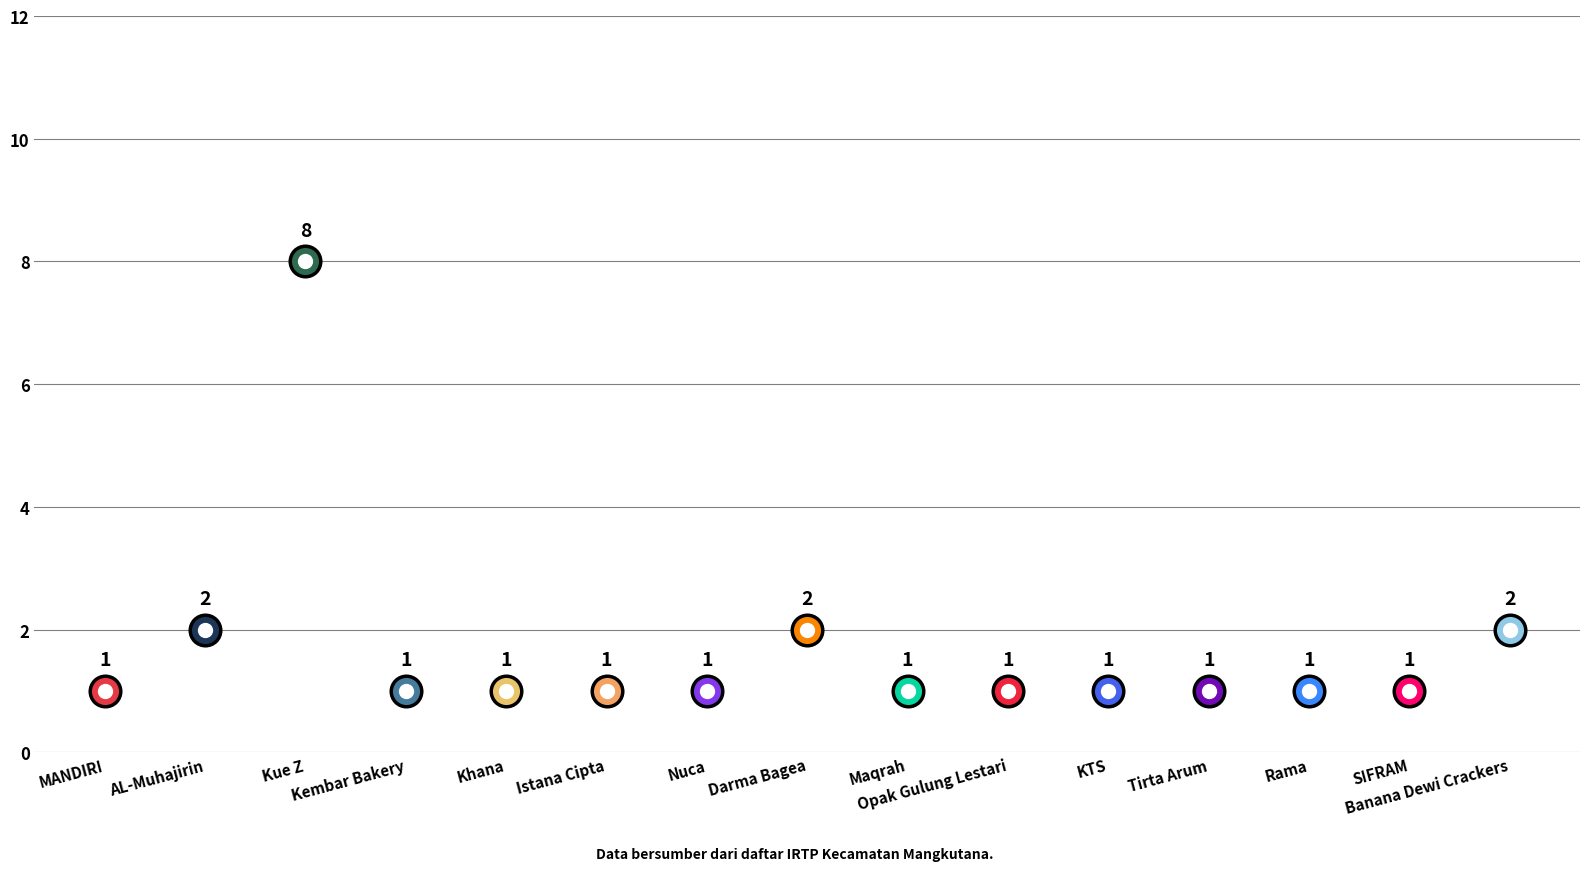

True or false: the data shows 1 at Opak Gulung Lestari.

False